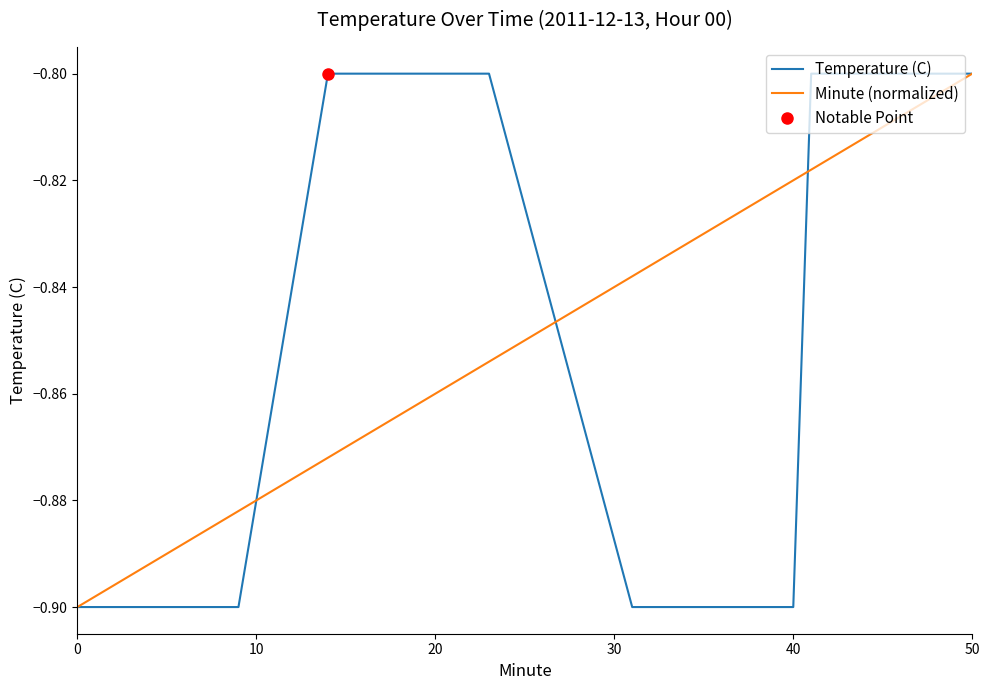

How many data points does each series have?

40